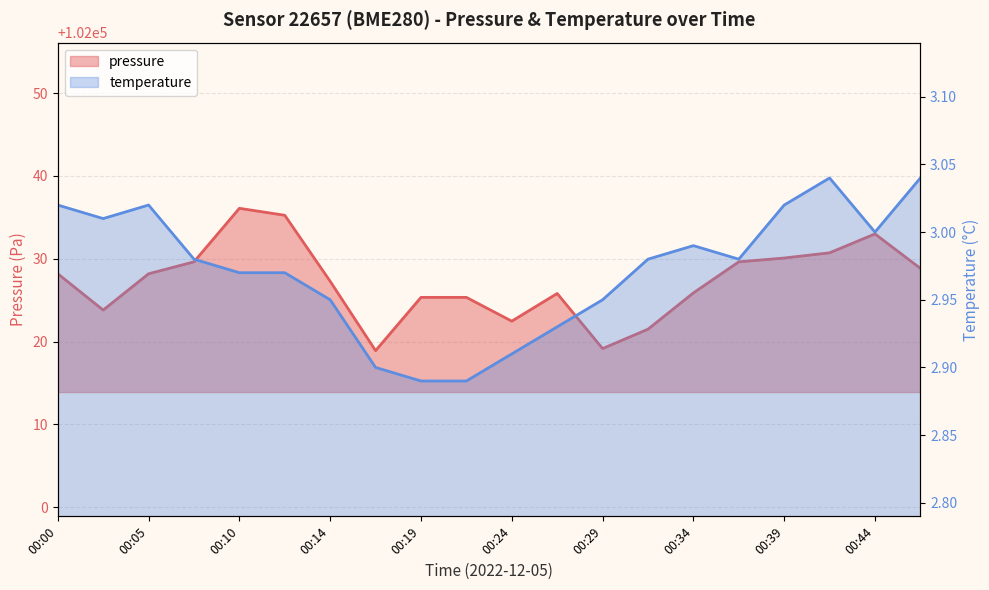

What is the average value of the pressure series?

102027.3